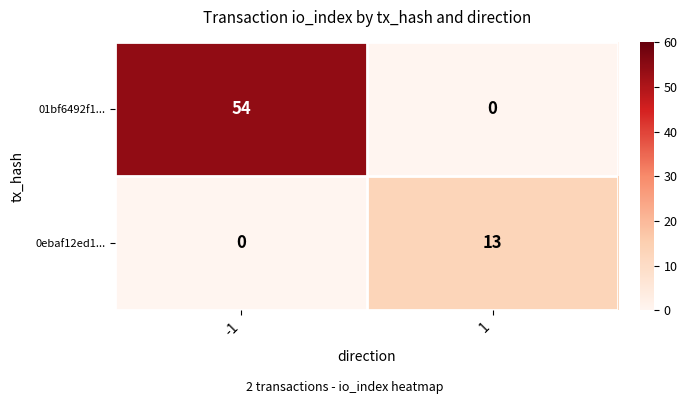

The value of 01bf6492f1... at -1 is 95. True or false?

False